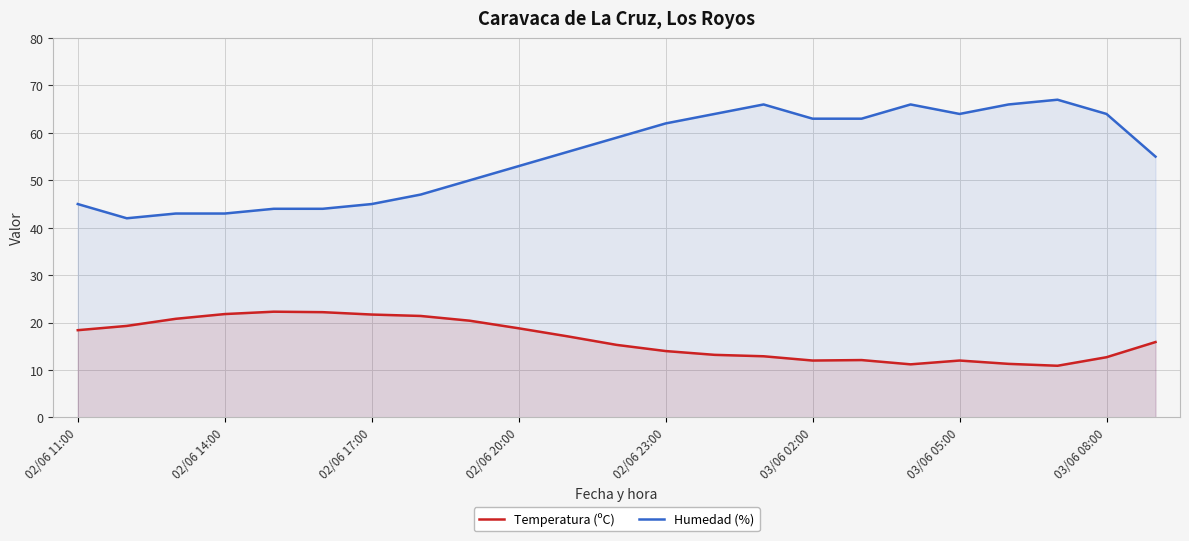

The Humedad (%) series shows 65.4 at 02/06 14:00. True or false?

False